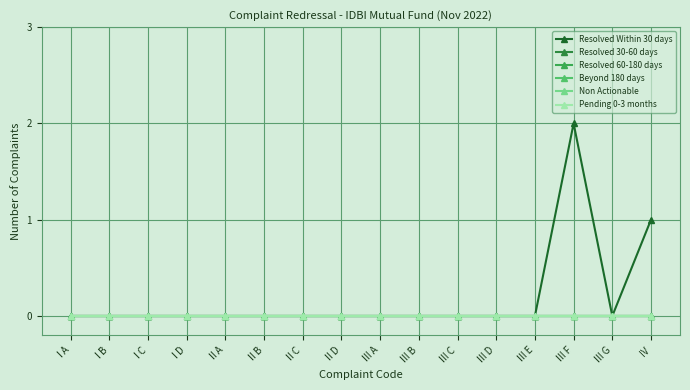

Is this an area chart (filled region under the line)?

No